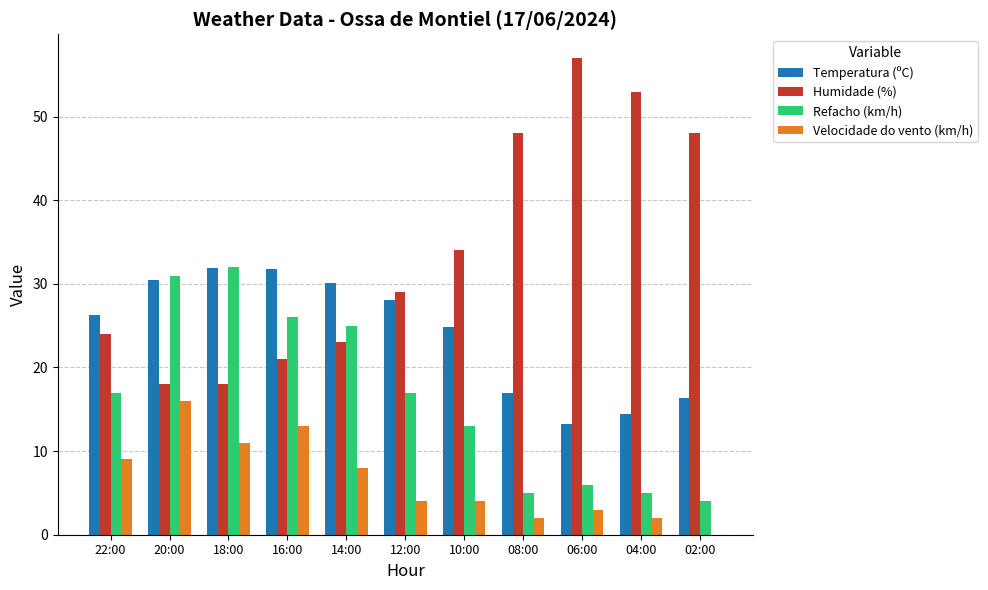

What is the sum of all Humidade (%) values?

373.0